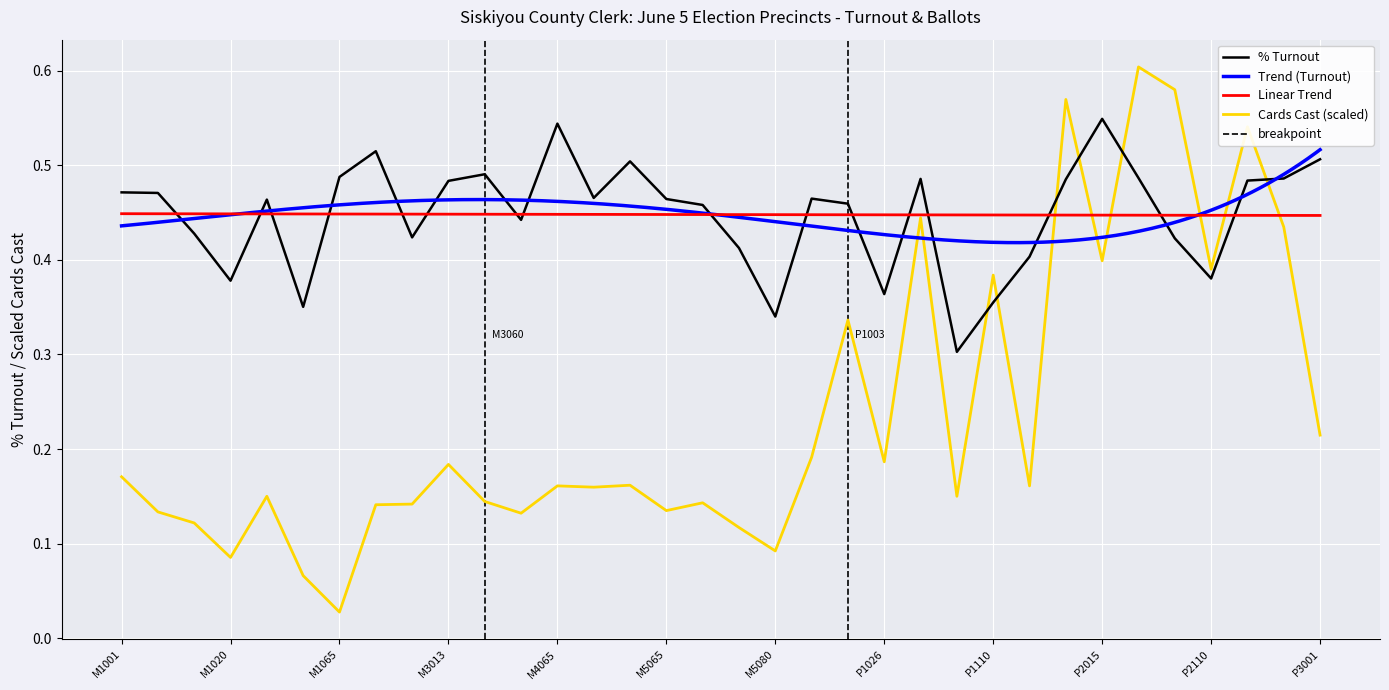

Reading left to right, list all the values displayed in this chart.

% Turnout: 0.5	0.5	0.4	0.4	0.5	0.4	0.5	0.5	0.4	0.5	0.5	0.4	0.5	0.5	0.5	0.5	0.5	0.4	0.3	0.5	0.5	0.4	0.5	0.3	0.4	0.4	0.5	0.5	0.5	0.4	0.4	0.5	0.5	0.5
Cards Cast: 0.2	0.1	0.1	0.1	0.2	0.1	0.0	0.1	0.1	0.2	0.1	0.1	0.2	0.2	0.2	0.1	0.1	0.1	0.1	0.2	0.3	0.2	0.4	0.2	0.4	0.2	0.6	0.4	0.6	0.6	0.4	0.5	0.4	0.2